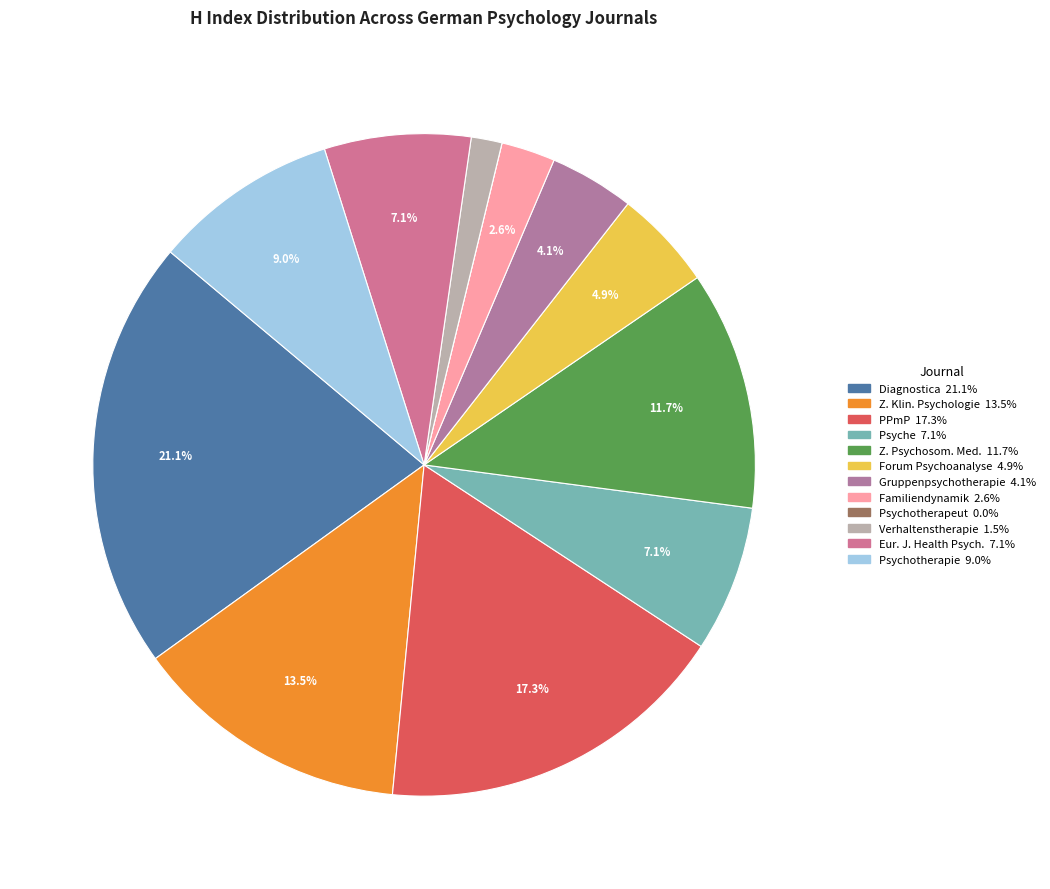

To the nearest percent, what is the difference between the largest and smallest slice percentages?

21%